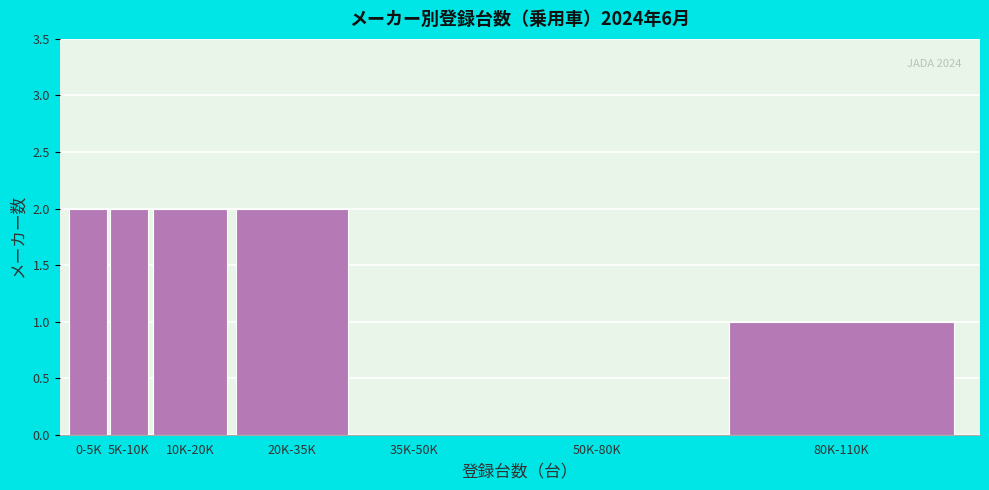

Reading left to right, transcribe all the data shown in this chart.

0-5K=2	5K-10K=2	10K-20K=2	20K-35K=2	35K-50K=0	50K-80K=0	80K-110K=1